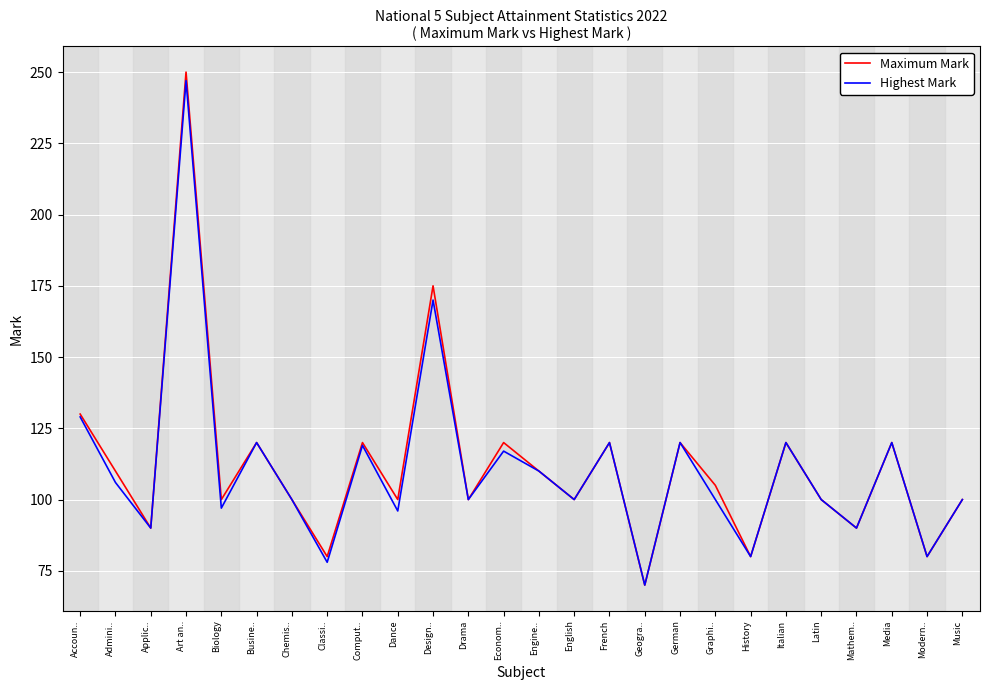

What are all the series names shown in the legend?

Maximum Mark, Highest Mark